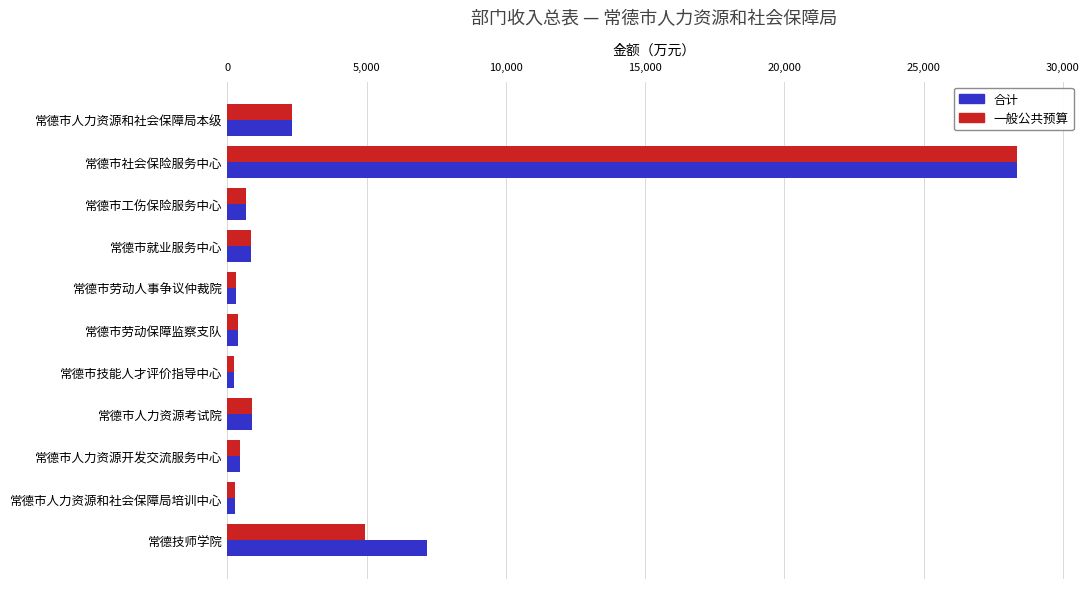

What is the maximum value shown in the chart?

28349.0